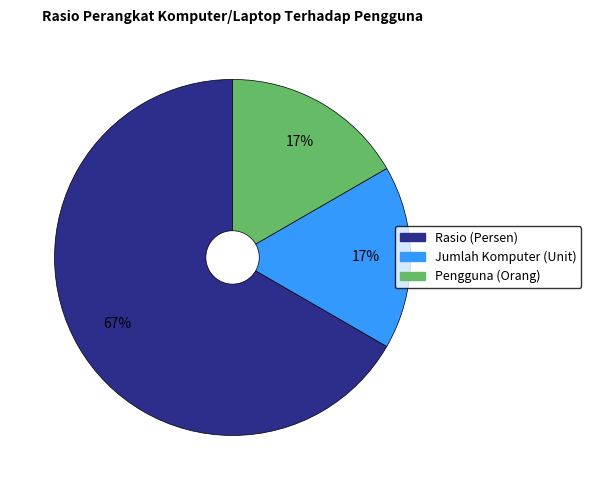

Does any single category account for the majority?

Yes